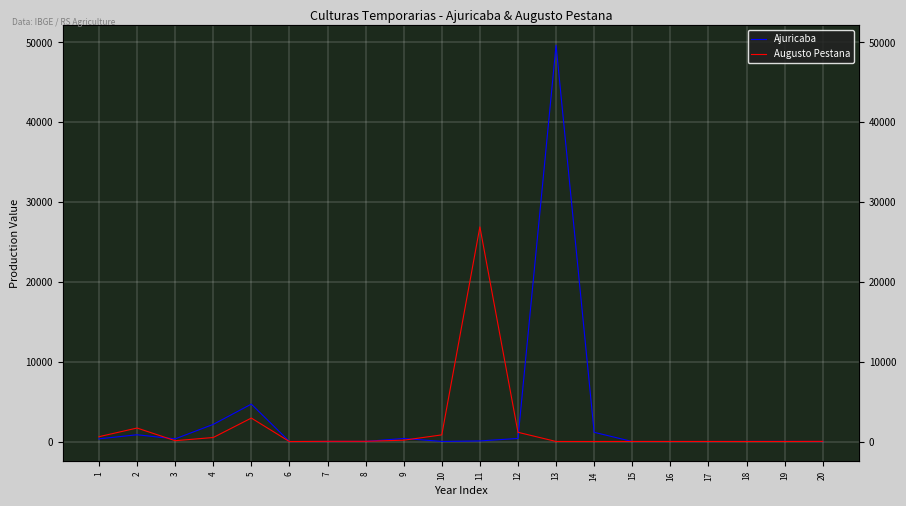

The value of Augusto Pestana at 8 is 27. True or false?

True